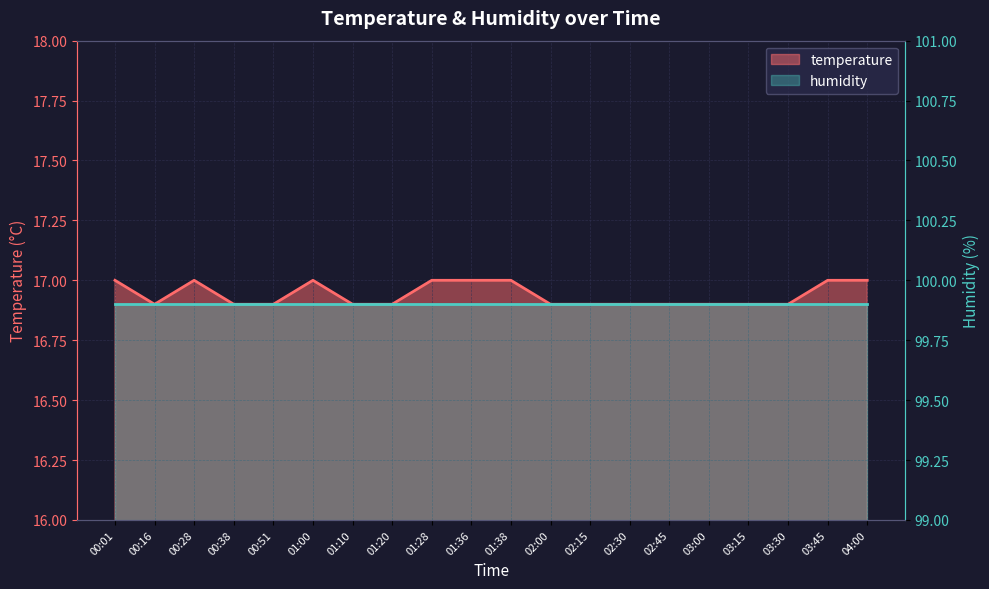

Does the chart display data point markers on the line(s)?

No